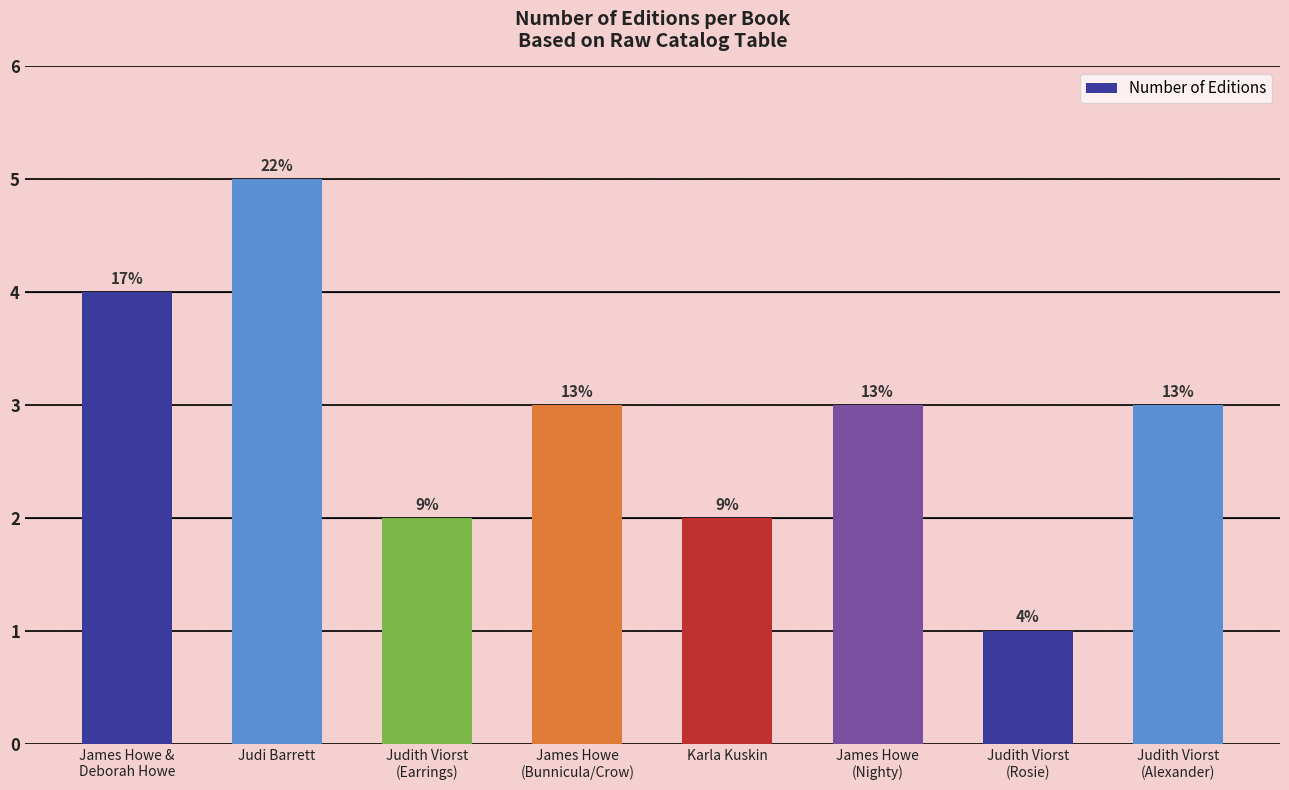

True or false: the data shows 7 at James Howe &
Deborah Howe.

False